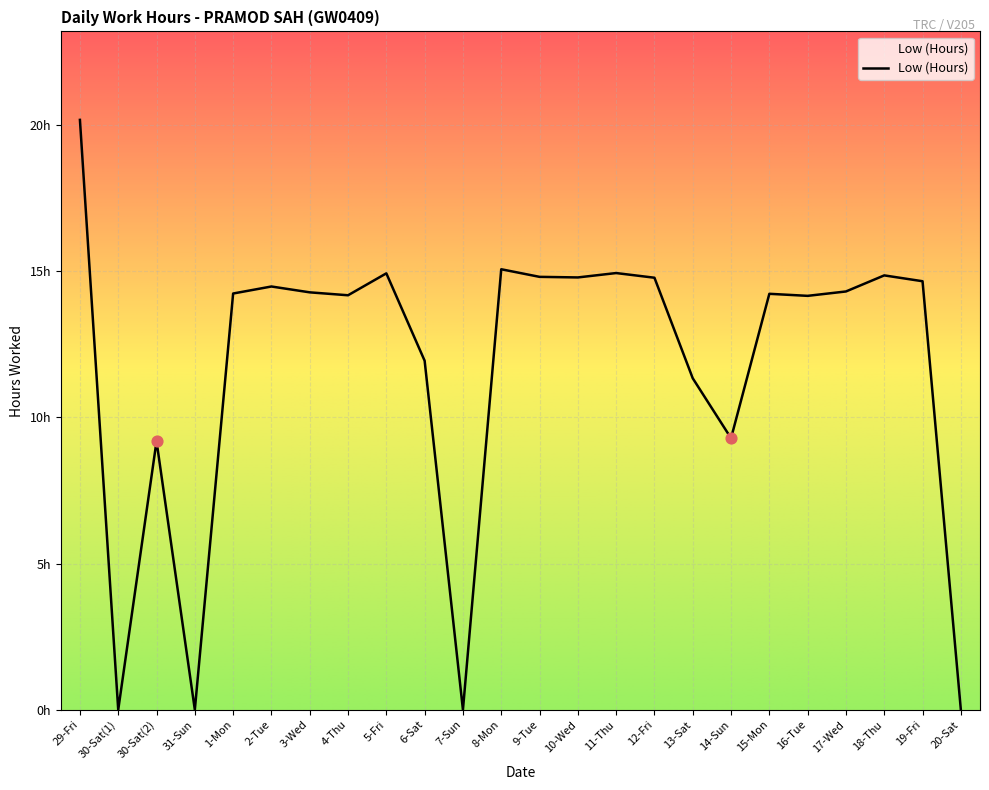

What is the ratio of the value at 6-Sat to the value at 18-Thu?

0.8